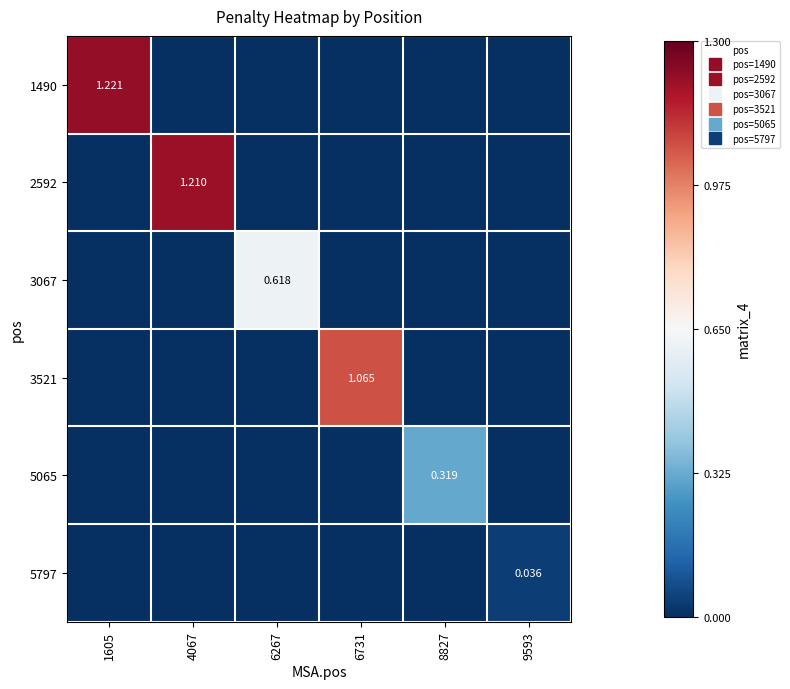

Which series has the largest range (max minus min)?

1490